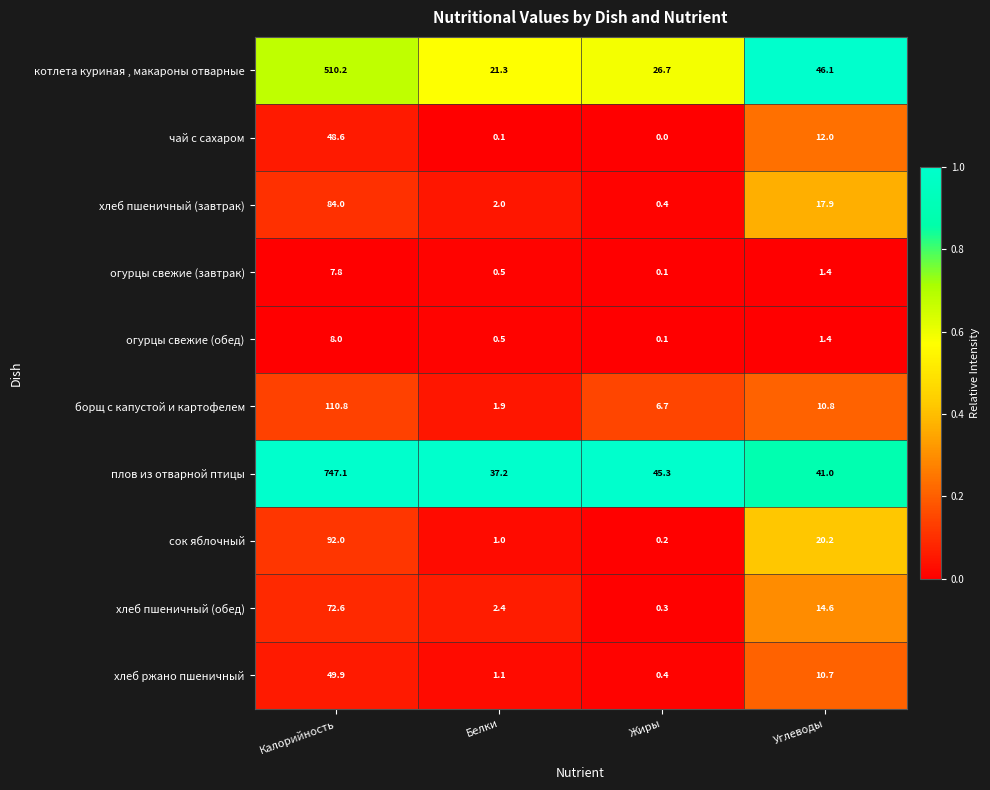

Which series has the widest spread of values?

плов из отварной птицы